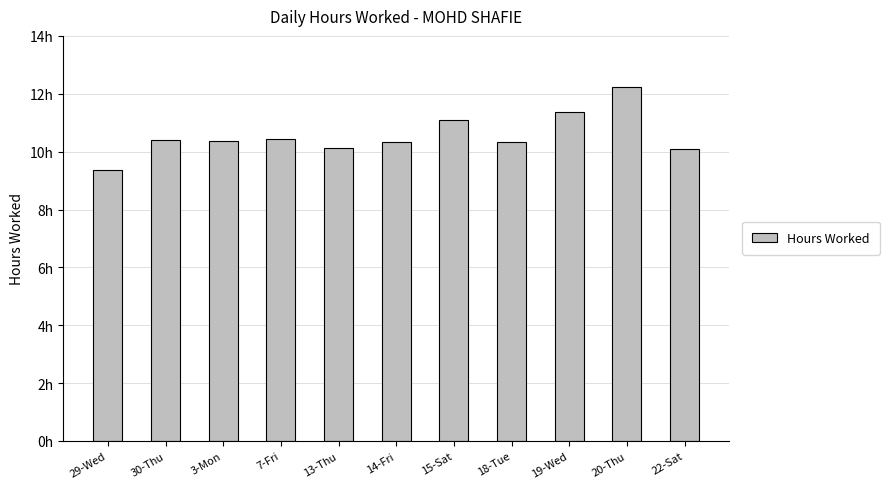

True or false: the data shows 17.4 at 30-Thu.

False